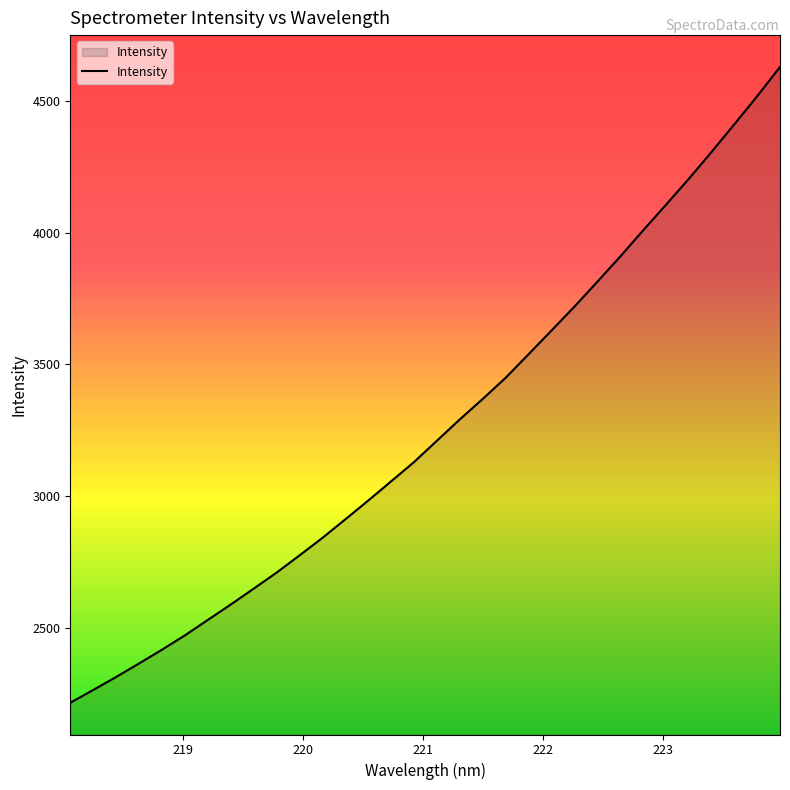

What is the minimum value shown in the chart?

2216.8